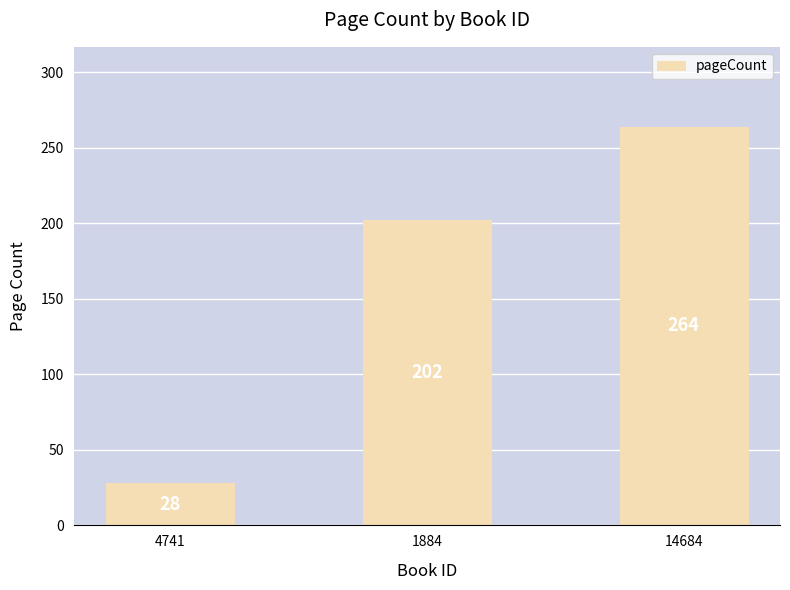

What is the difference between the maximum and minimum values?

236